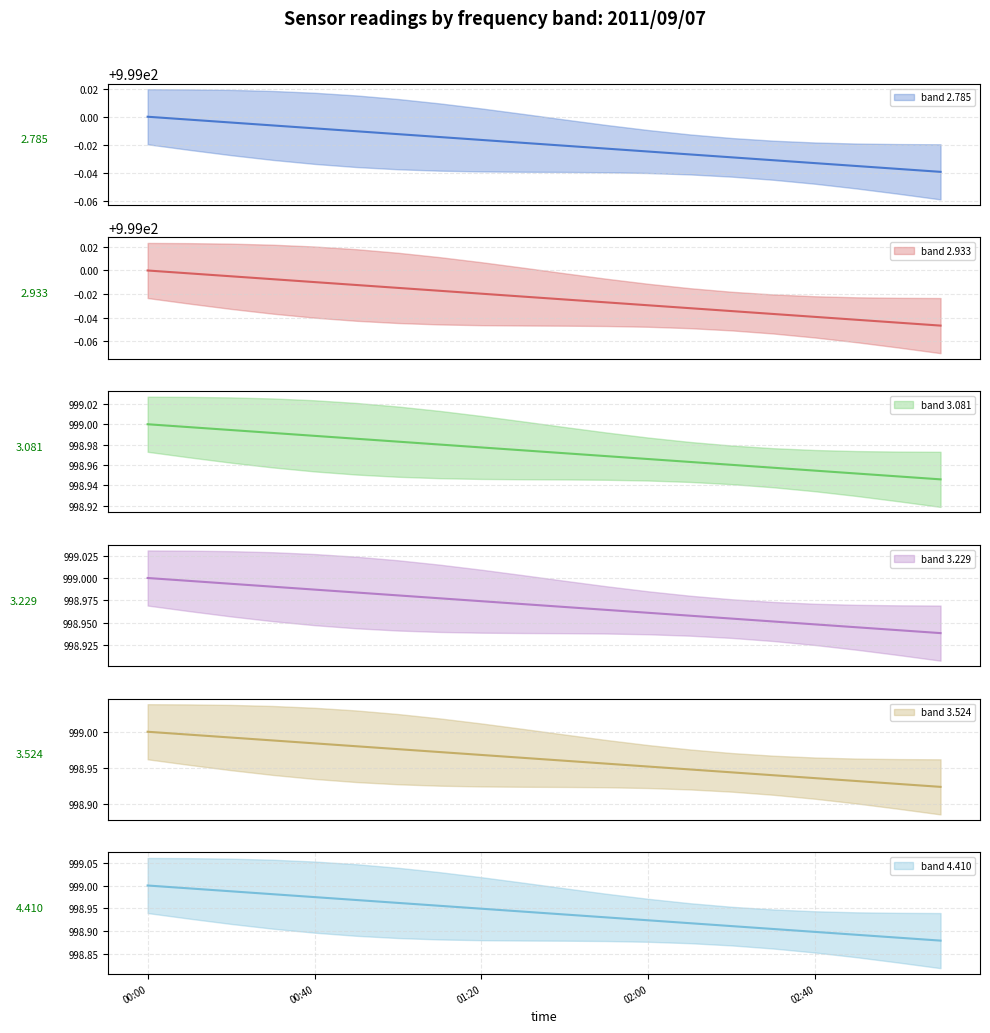

What is the greatest value displayed?

999.0